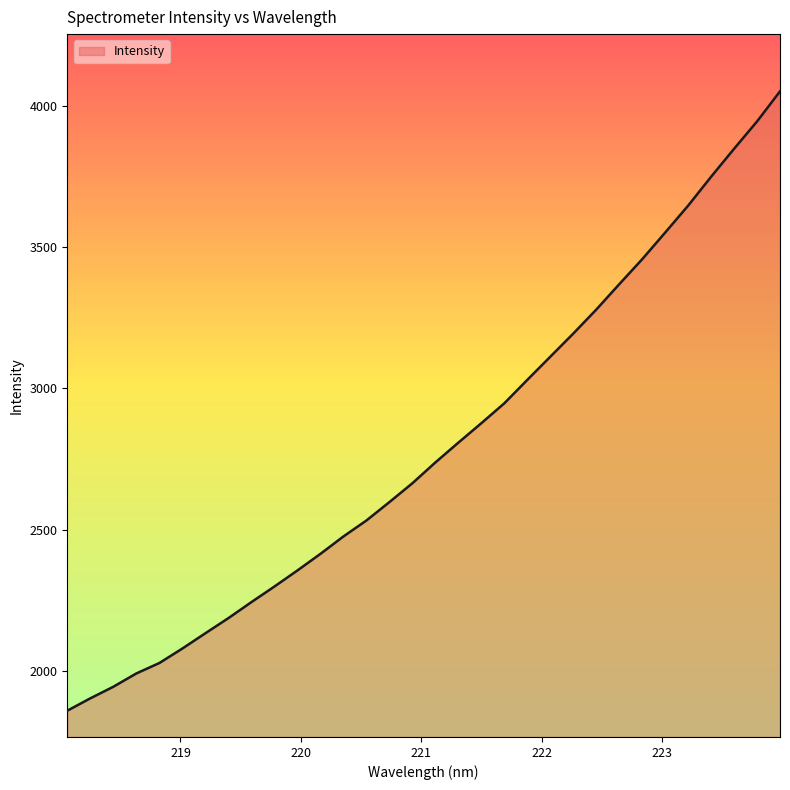

What is the smallest value displayed?

1859.2